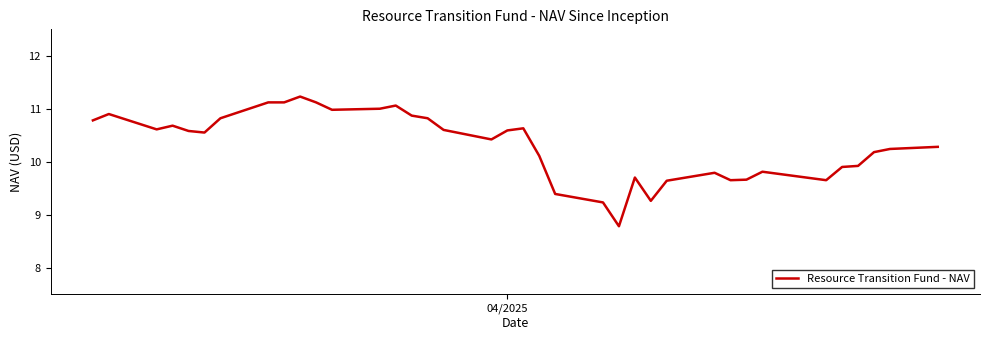

What is the average value?

10.3